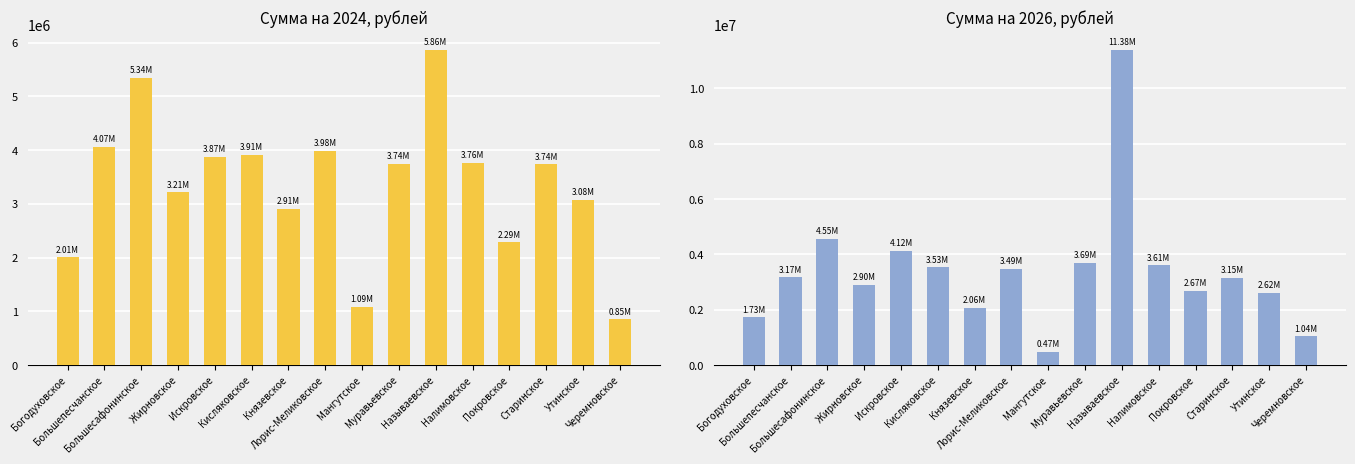

List the series in order of their overall mean, lowest first.

Сумма на 2024, рублей, Сумма на 2026, рублей